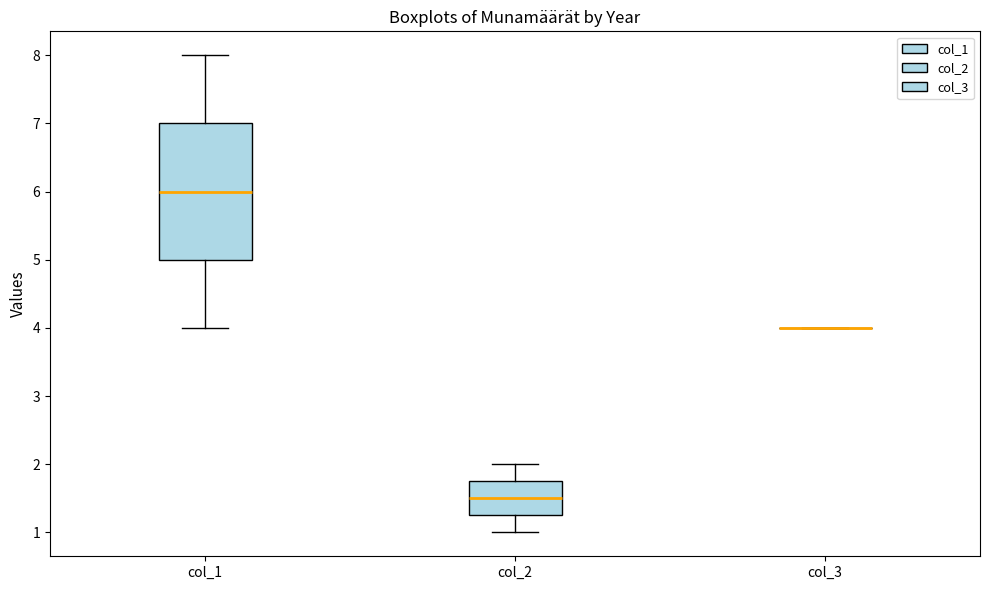

Which box is the tallest, from its lower edge to its upper edge?

col_1